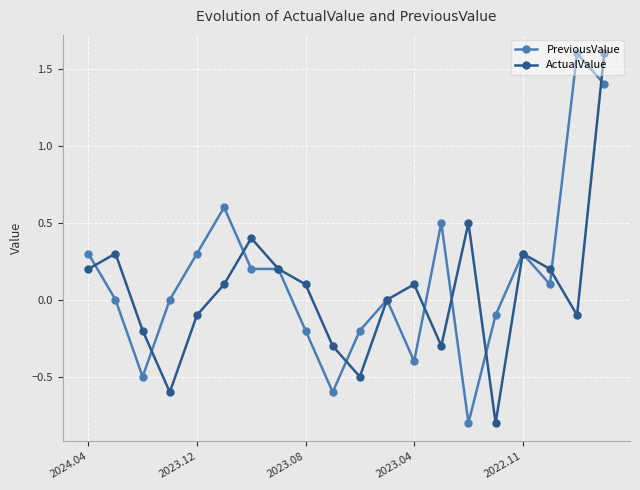

How many lines are shown in the chart?

2